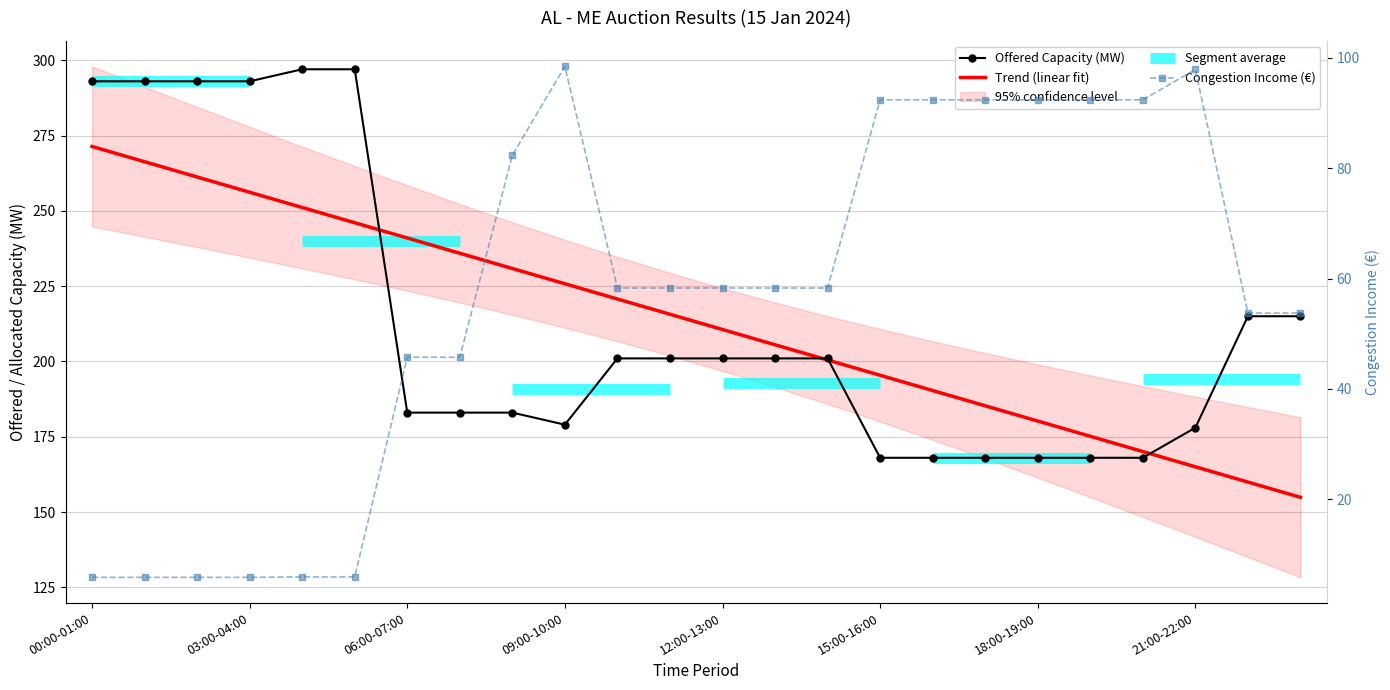

Where is the first local minimum for Offered Capacity (MW)?

09:00-10:00